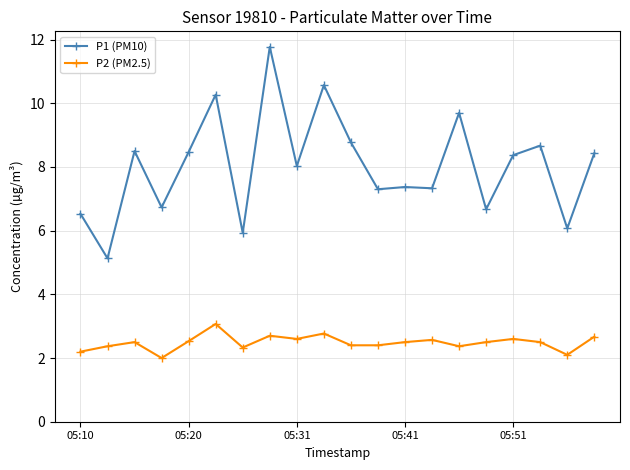

What is the maximum value shown in the chart?

11.8